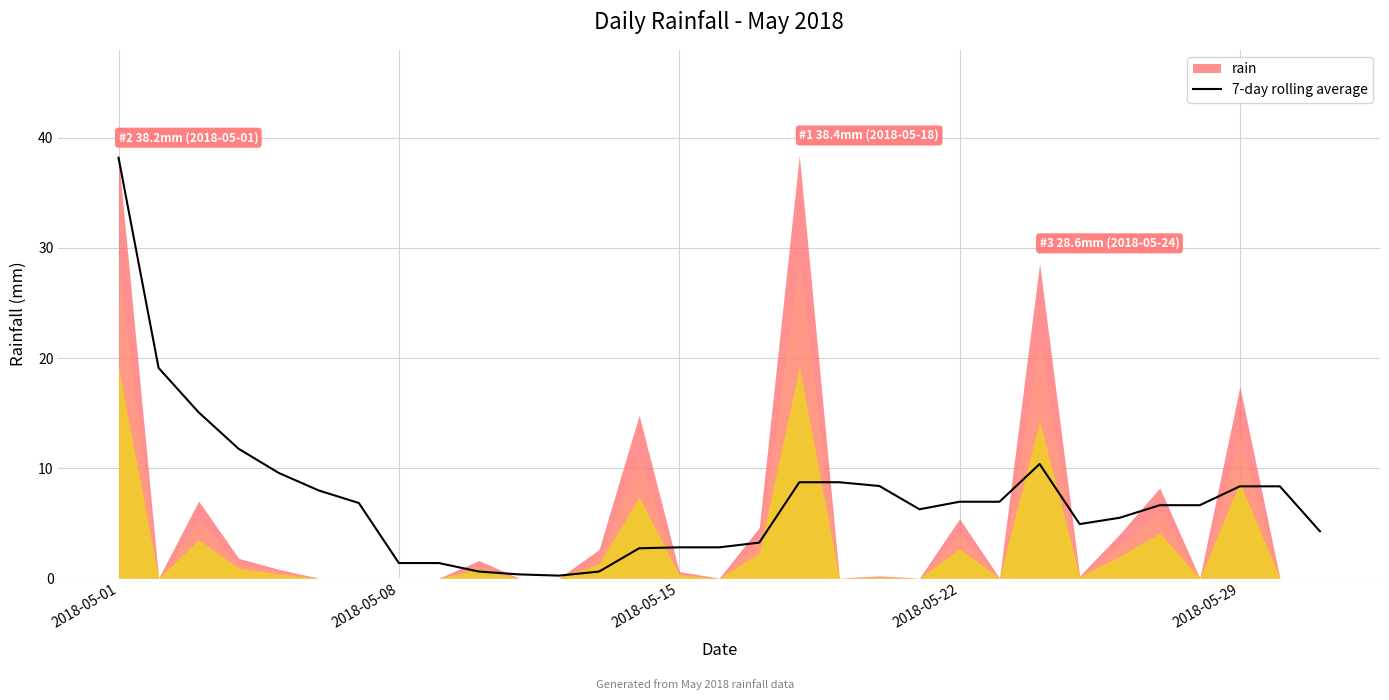

The 7-day rolling average series shows 2.8 at 2018-05-15. True or false?

True